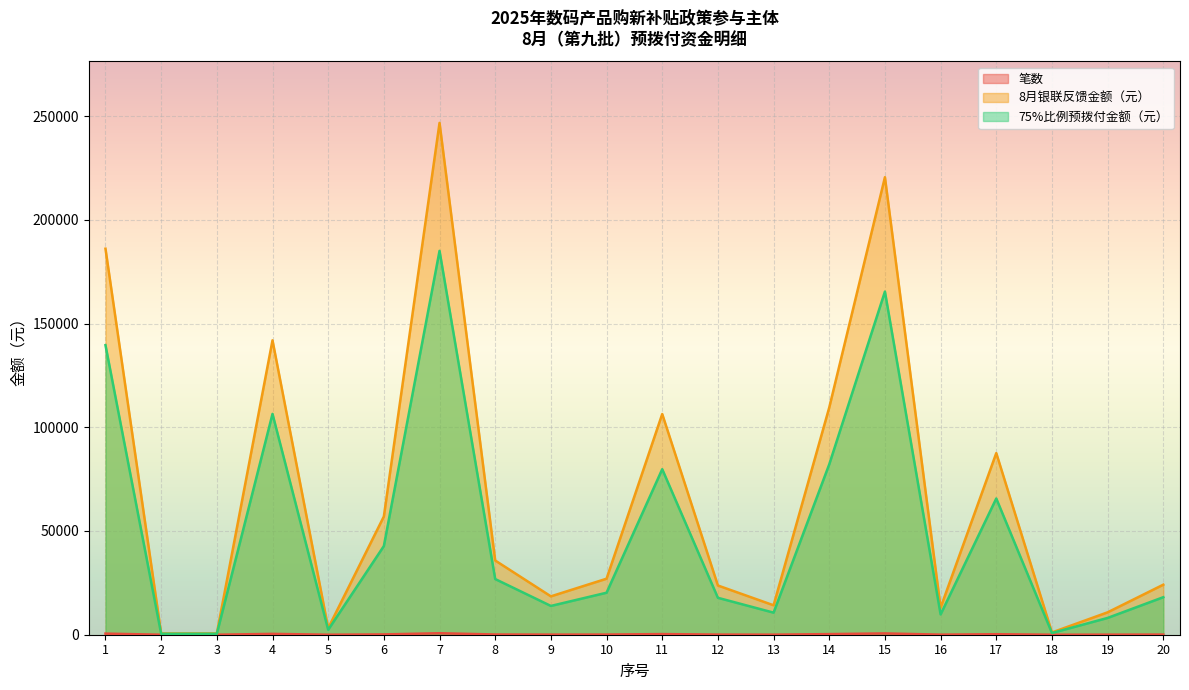

List the labels in order of 笔数 value, smallest first.

3, 2, 18, 5, 13, 19, 16, 9, 12, 20, 10, 8, 6, 17, 14, 11, 4, 1, 15, 7